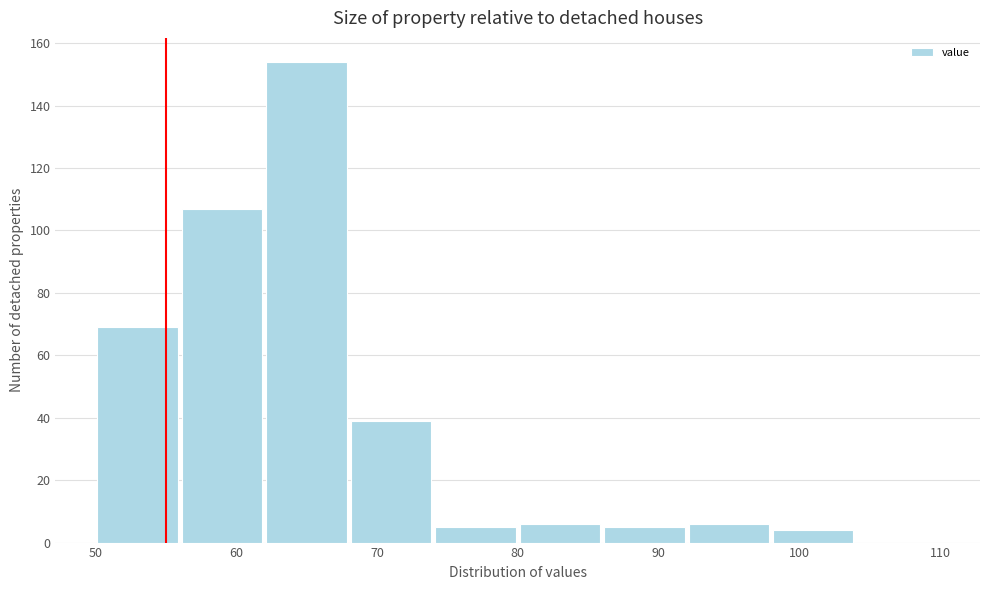

Reading left to right, transcribe this chart: for each bar, give the range it covers on the x-axis and its height. The values are not printed on the chart, so give them approximately, as read against the axis.

50 to 56: 70
56 to 62: 108
62 to 68: 154
68 to 74: 40
74 to 80: 6
80 to 86: 6
86 to 92: 6
92 to 98: 6
98 to 104: 4
104 to 110: 0